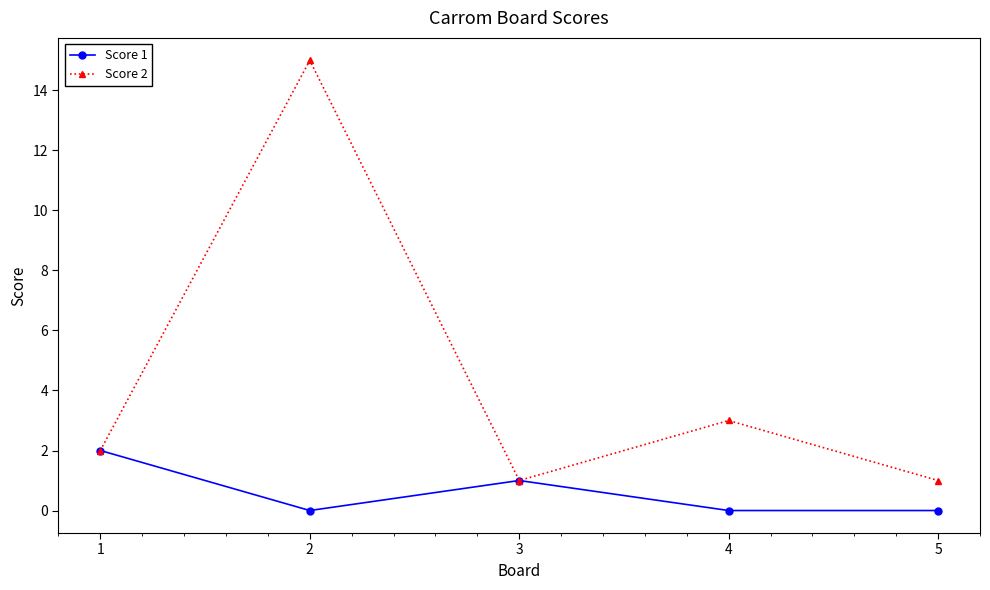

What is the sum of all Score 1 values?

3